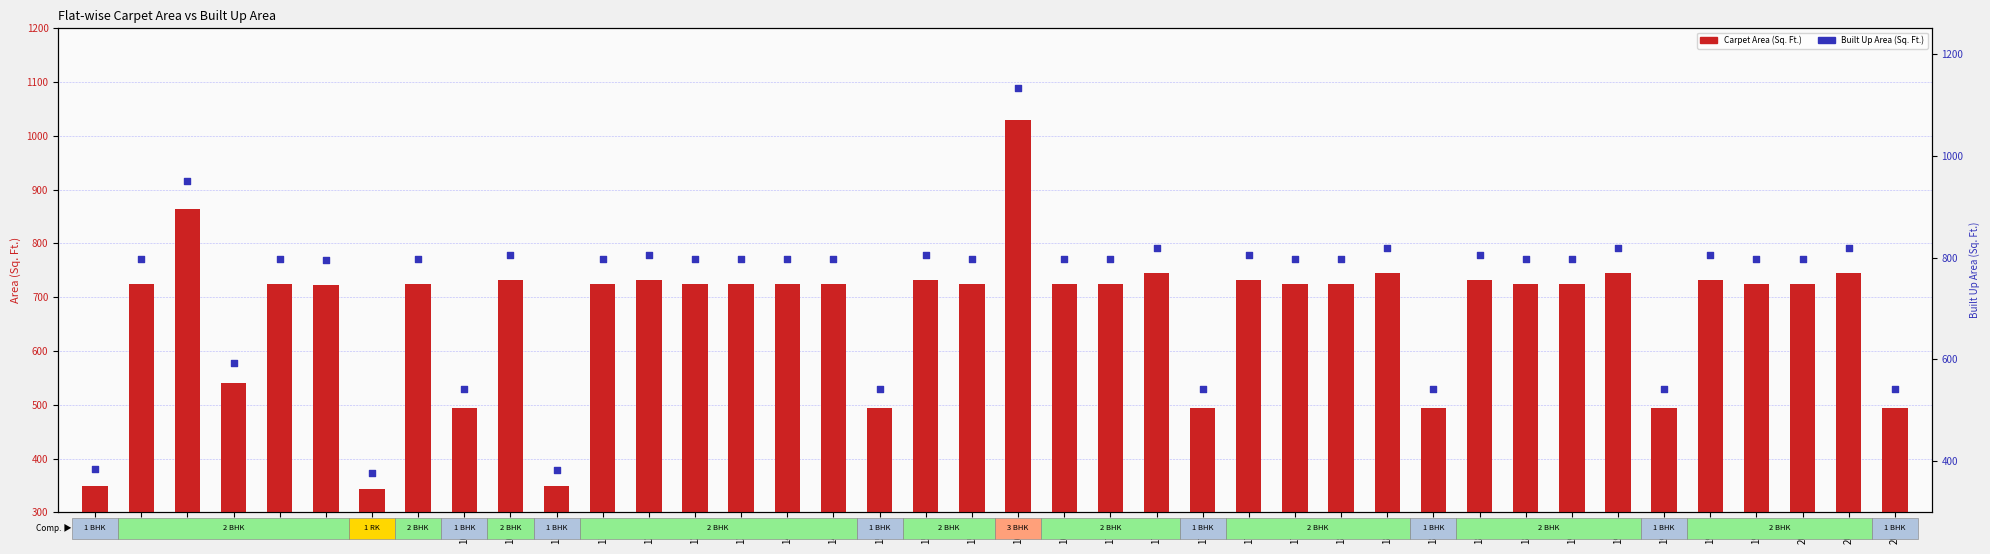

Which series reaches the maximum Y coordinate?

Built Up Area (Sq. Ft.)